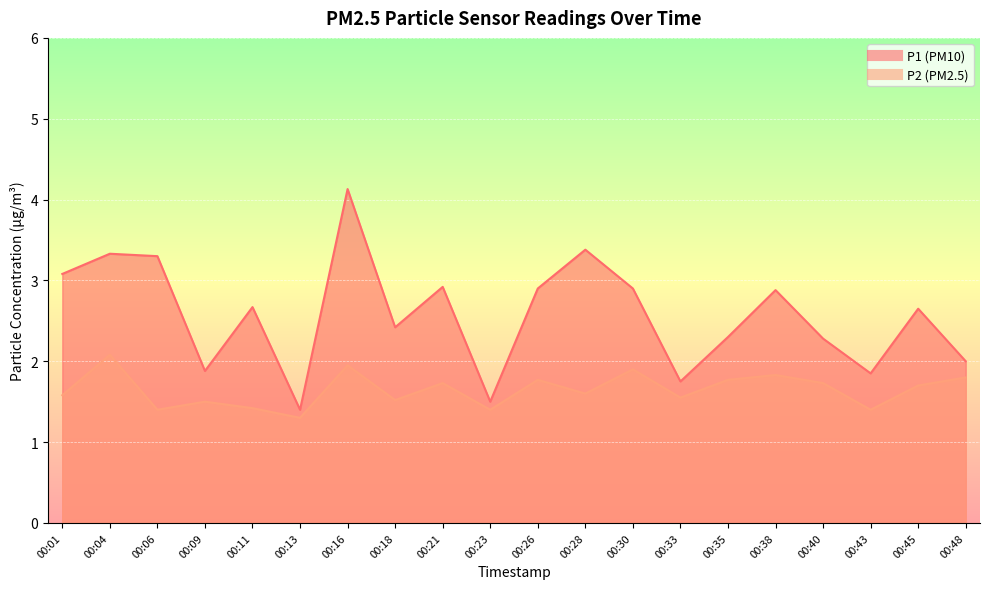

Count the number of data series in this chart.

2